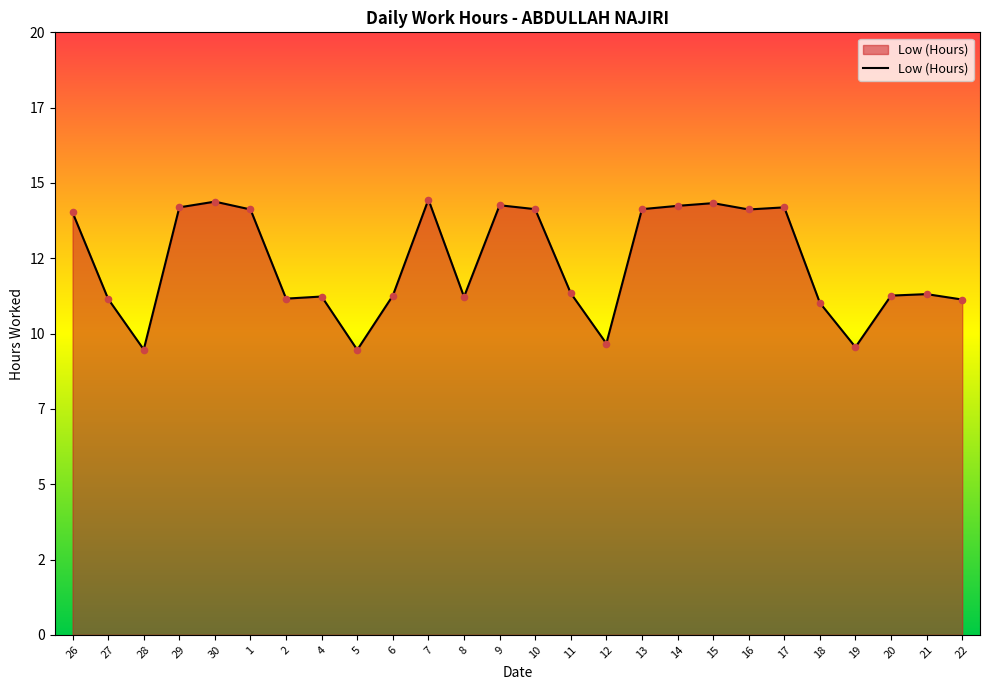

Does the chart have visible grid lines?

No